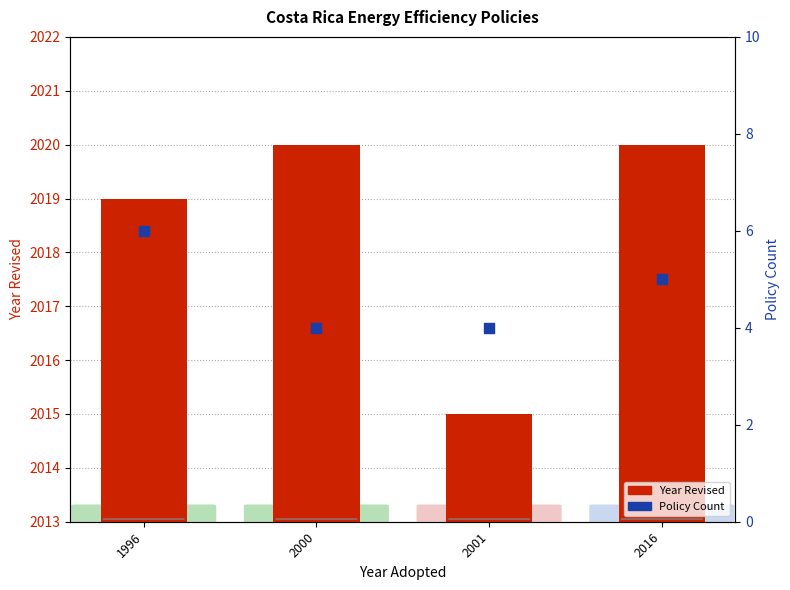

At how many categories does at least one series exceed 1851?

4